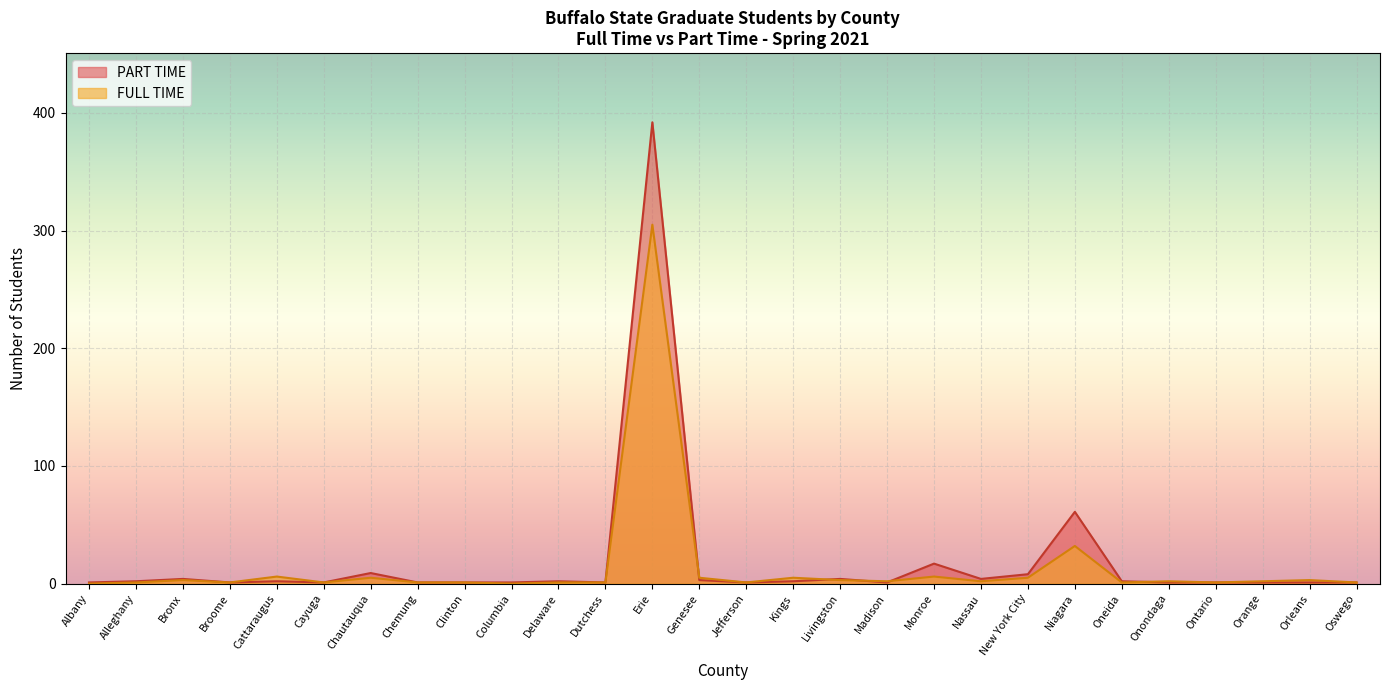

What is the value of the FULL TIME point at the 25th from the left?

1